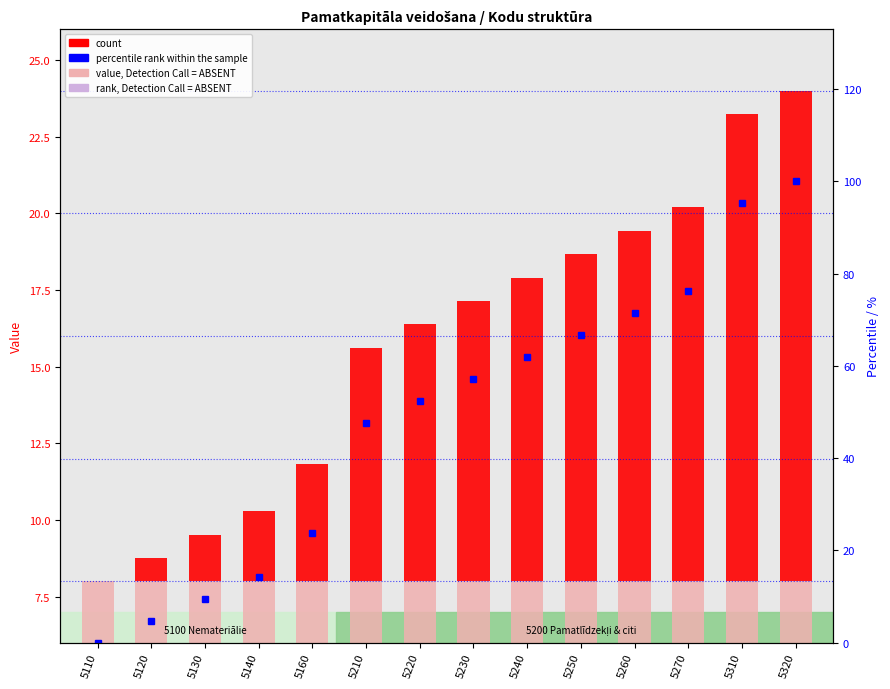

At which category is the sum across all series the highest?

5320